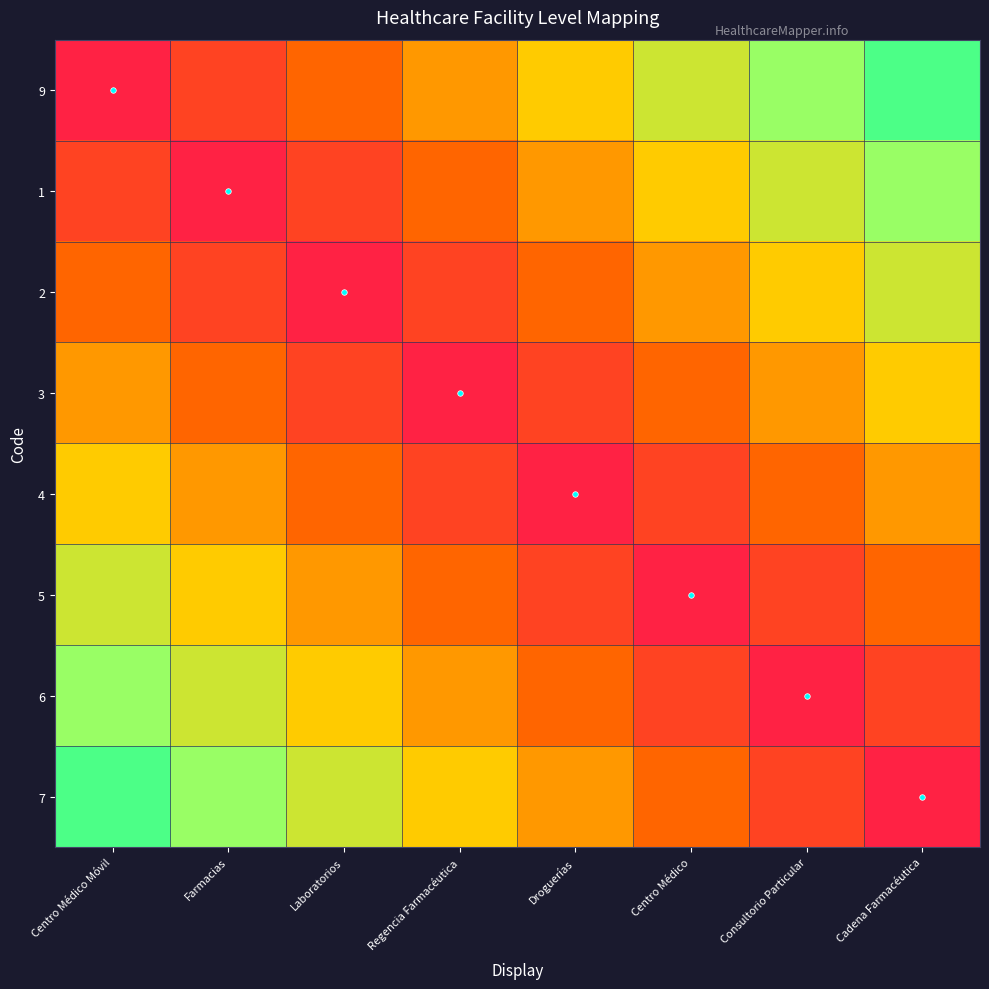

At how many categories does at least one series exceed 0?

8